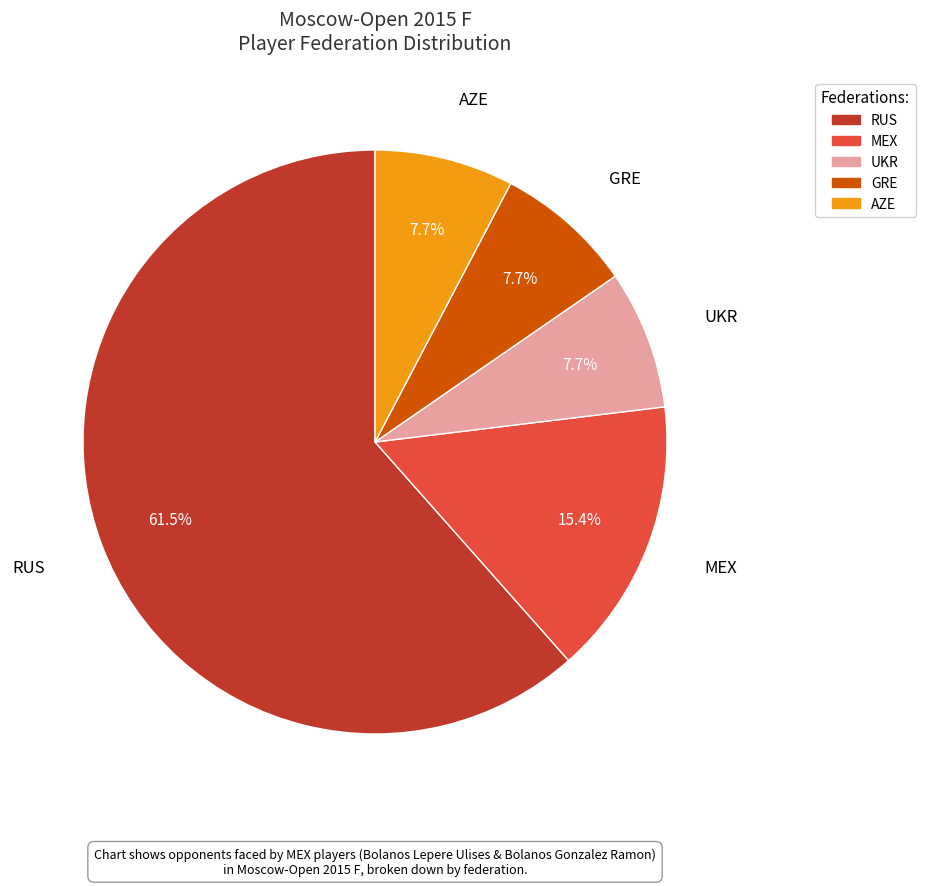

How much of the chart is everything except UKR?

92.3%